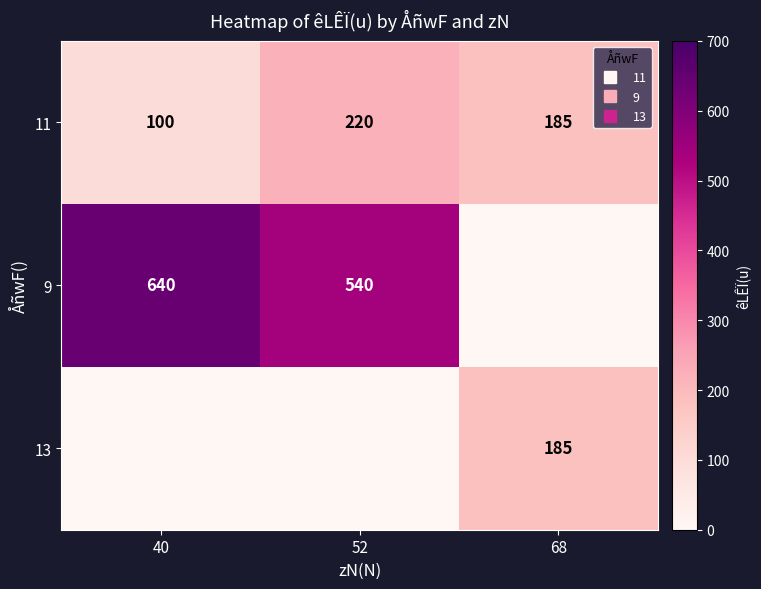

At which label does 11 reach its peak?

52